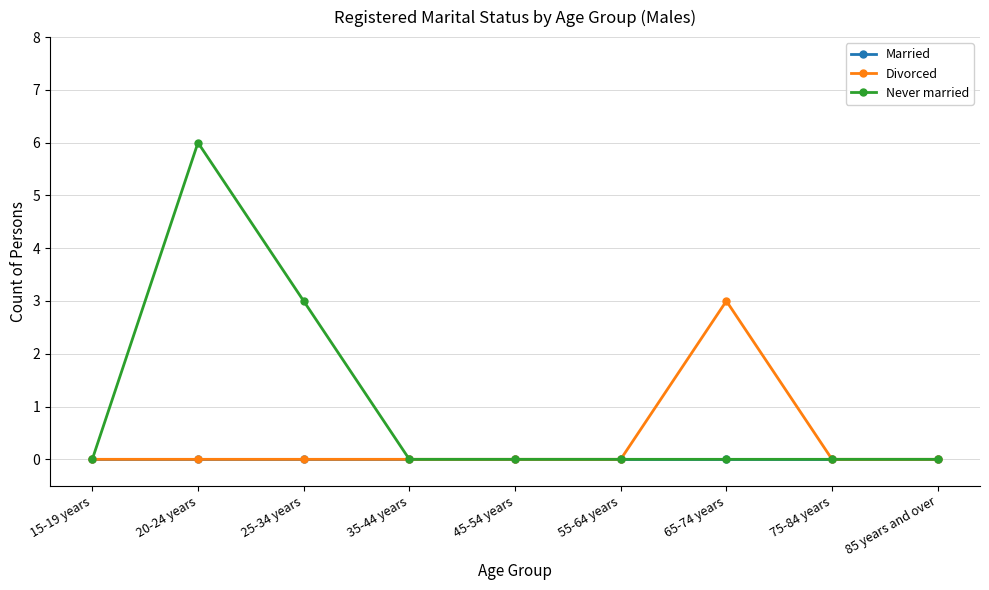

The Divorced series shows 1 at 15-19 years. True or false?

False